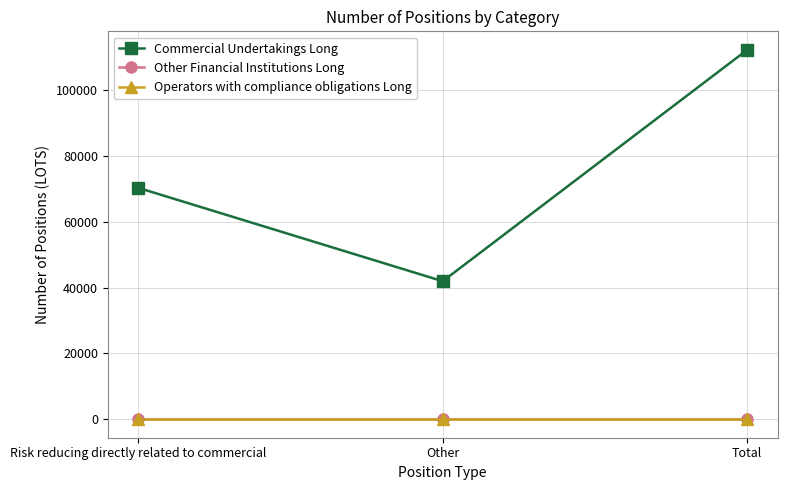

What is the spread (max minus min) of values at Other?

41910